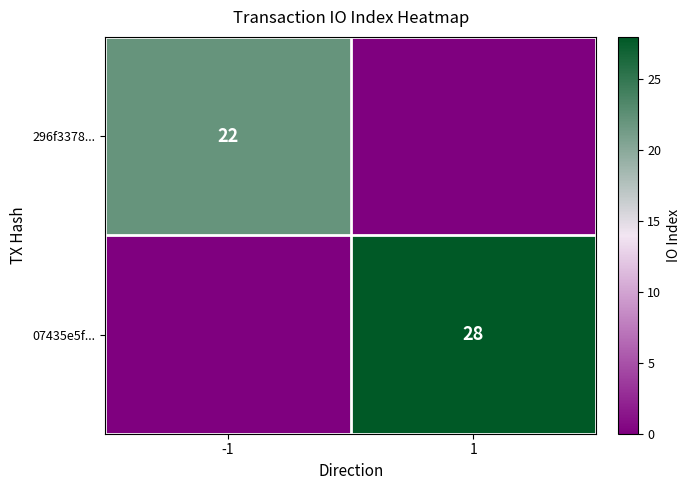

Is it true that 07435e5f... equals 28 at 1?

True